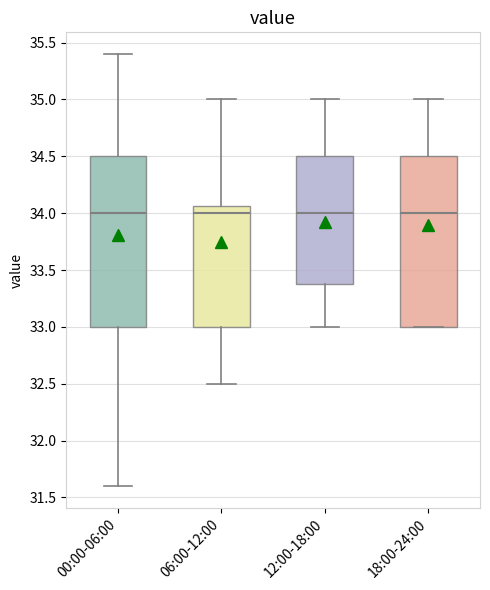

Where does the lower whisker of the box for 06:00-12:00 end on the y-axis? The values are not printed on the chart, so give them approximately, as read against the axis.

32.50